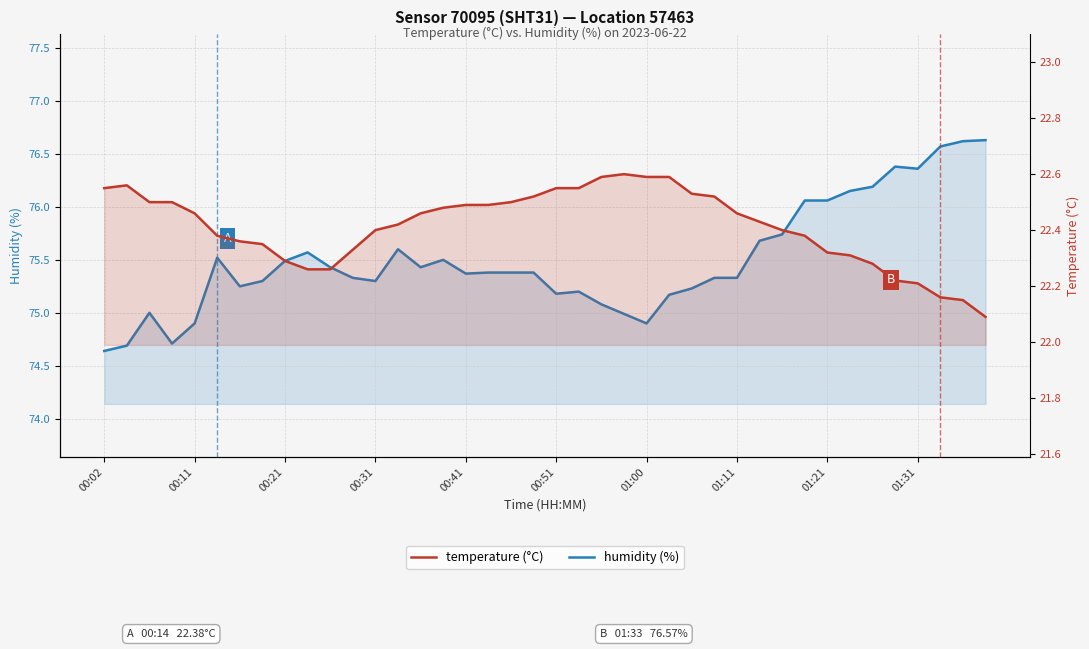

Is it true that humidity (%) equals 75.4 at 00:41?

True